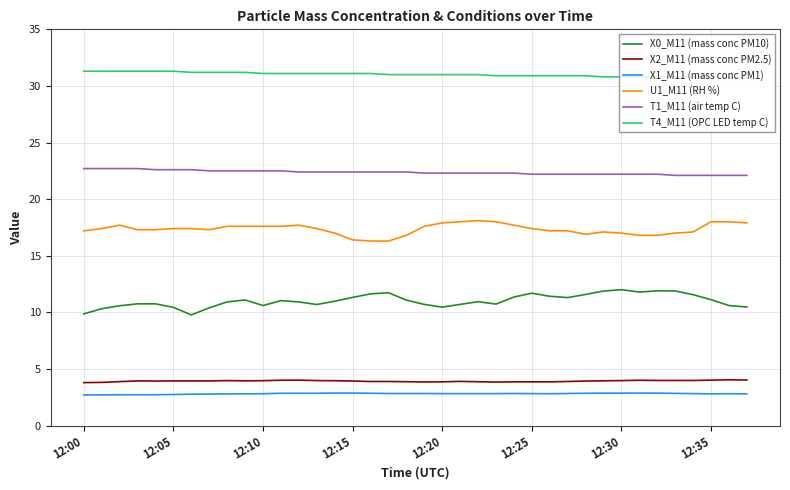

At how many categories does at least one series exceed 6?

38